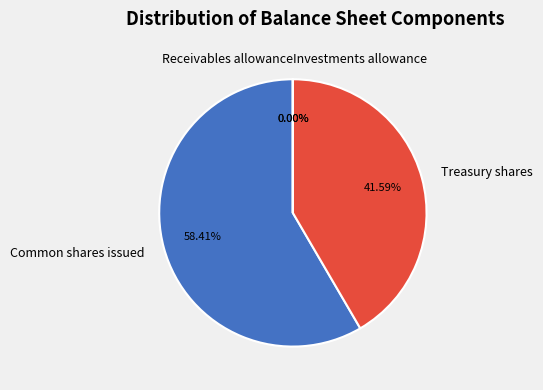

Rank the categories by value from lowest to highest.

Investments allowance, Receivables allowance, Treasury shares, Common shares issued